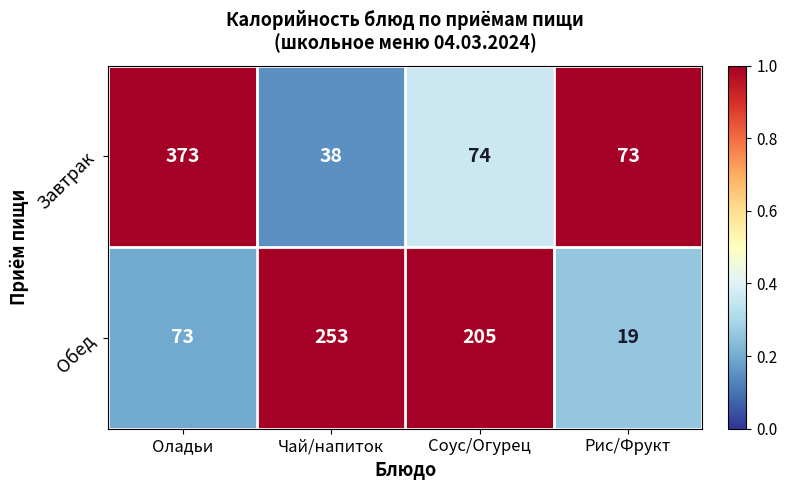

At which category is the sum across all series the highest?

Оладьи